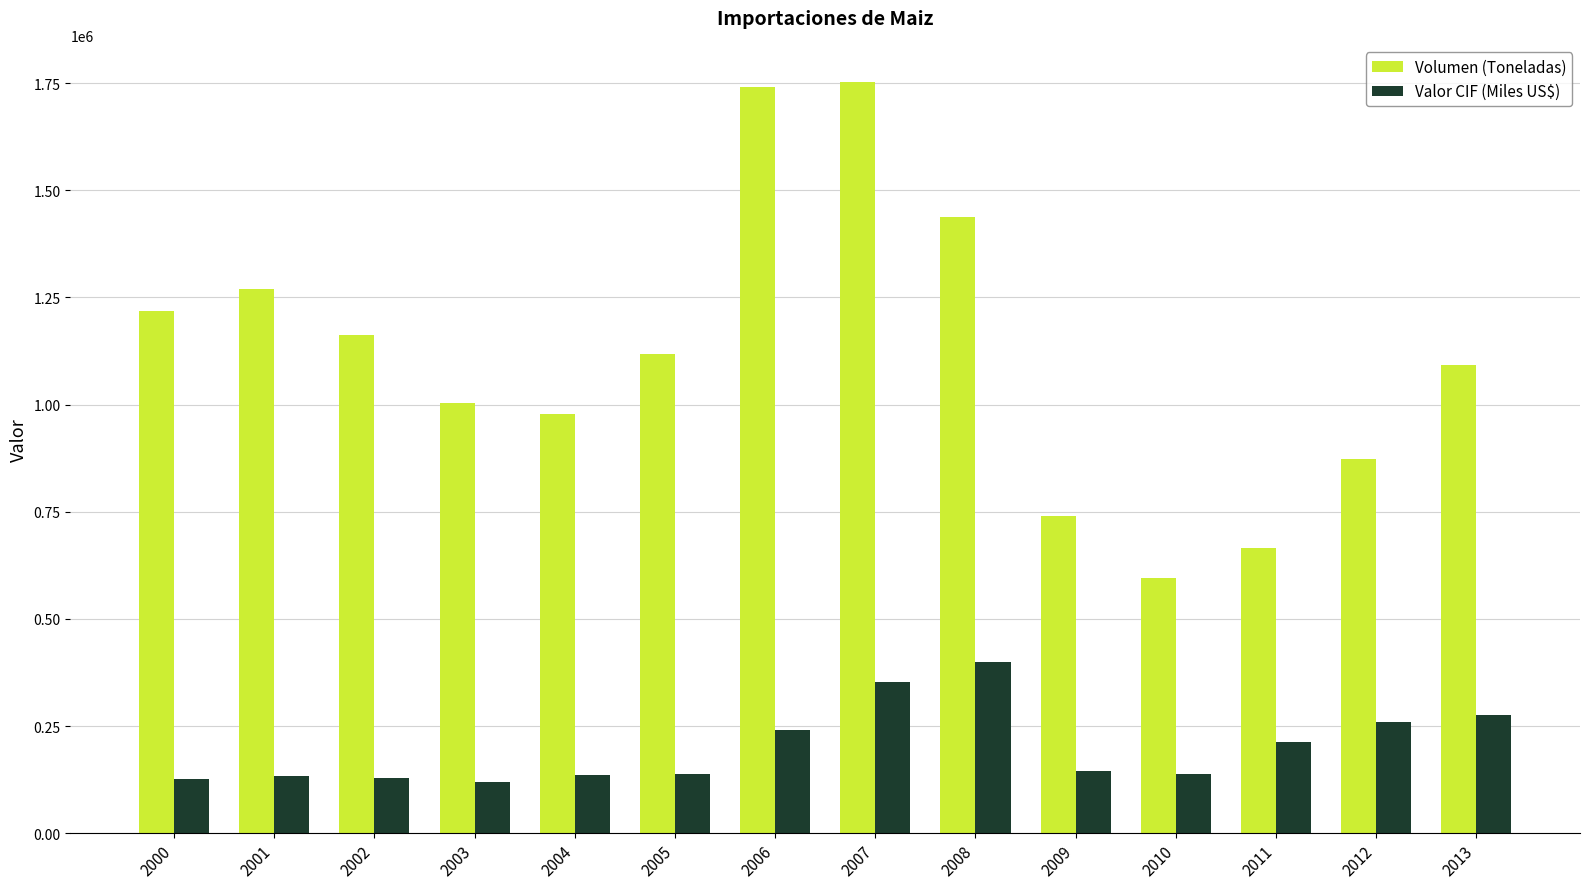

Is the value of Volumen (Toneladas) at 2008 greater than the value of Valor CIF (Miles US$) at 2000?

Yes